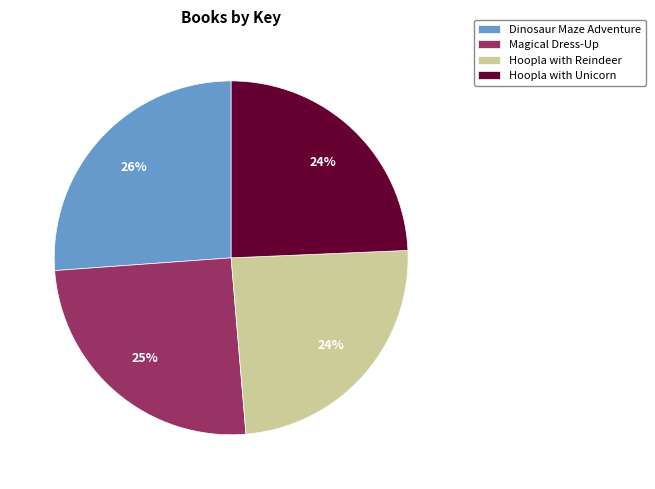

What is the largest slice in the pie chart?

Dinosaur Maze Adventure